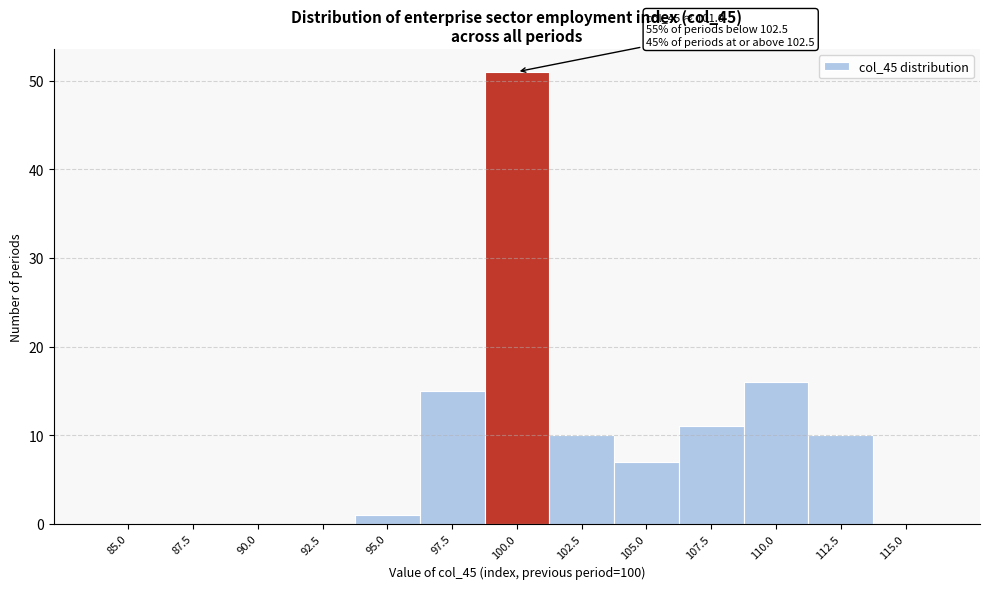

Reading left to right, list all the values displayed in this chart.

85.0=0	87.5=0	90.0=0	92.5=0	95.0=1	97.5=15	100.0=51	102.5=10	105.0=7	107.5=11	110.0=16	112.5=10	115.0=0